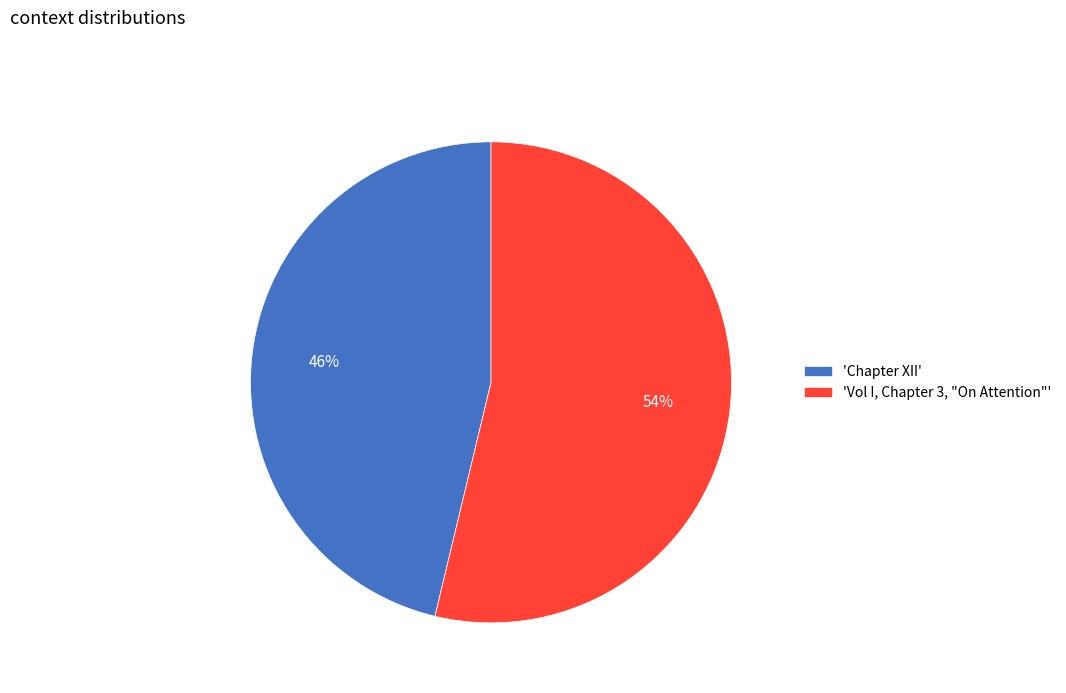

Rank the categories by value from highest to lowest.

'Vol I, Chapter 3, "On Attention"', 'Chapter XII'